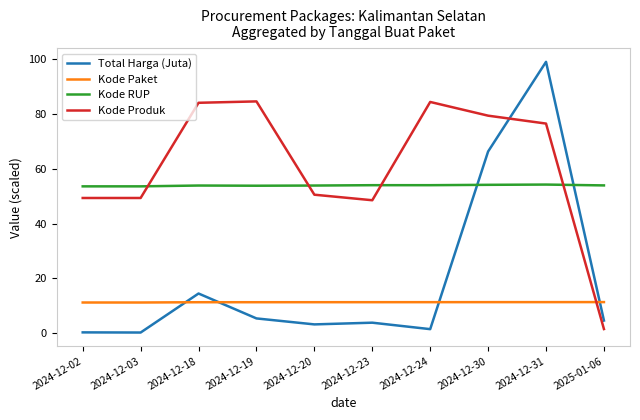

Does the chart display data point markers on the line(s)?

No